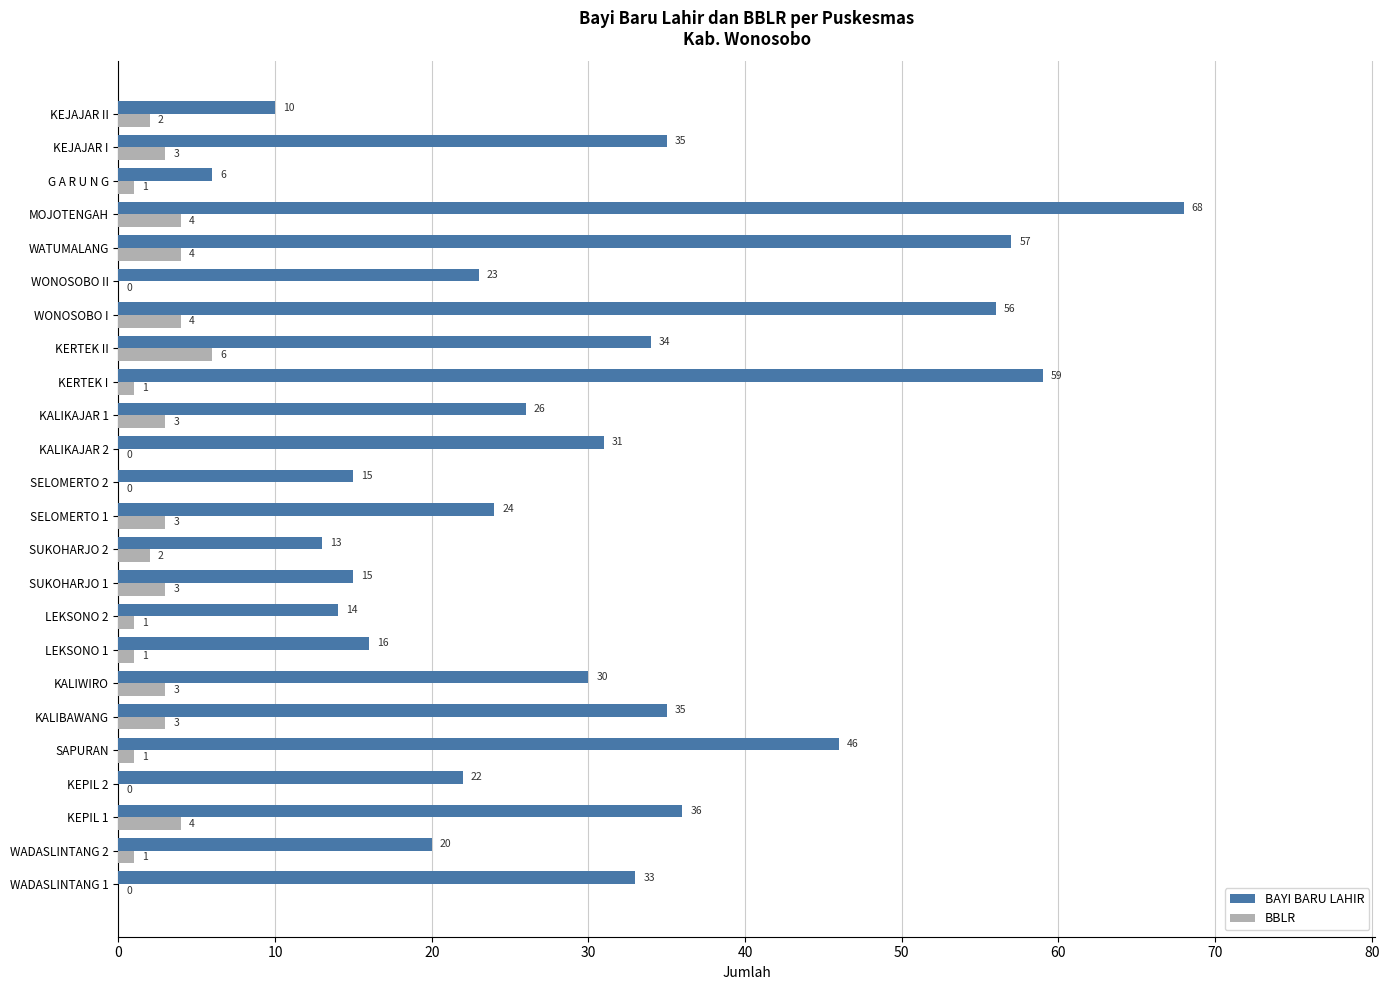

Is it true that BAYI BARU LAHIR equals 23 at WONOSOBO II?

True